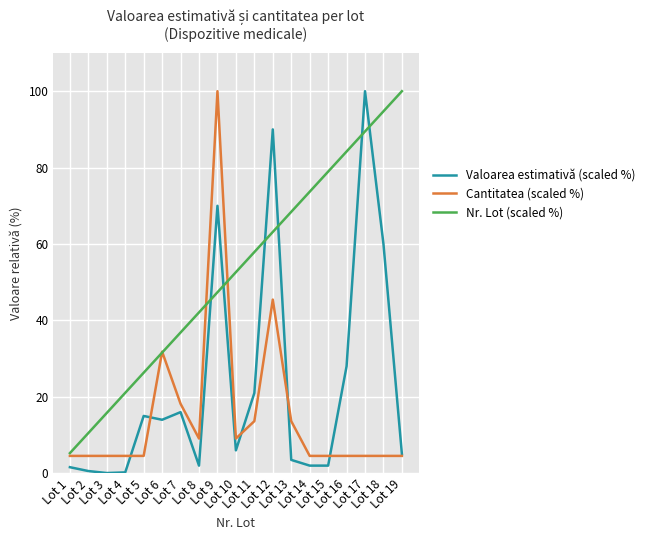

Which series has the largest total across all categories?

Nr. Lot (scaled %)